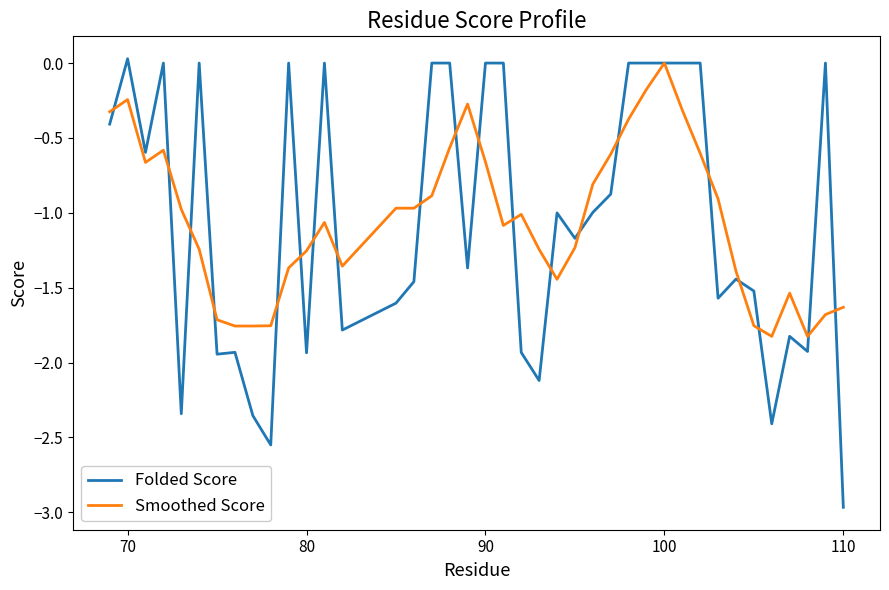

Which series has the widest spread of values?

Folded Score